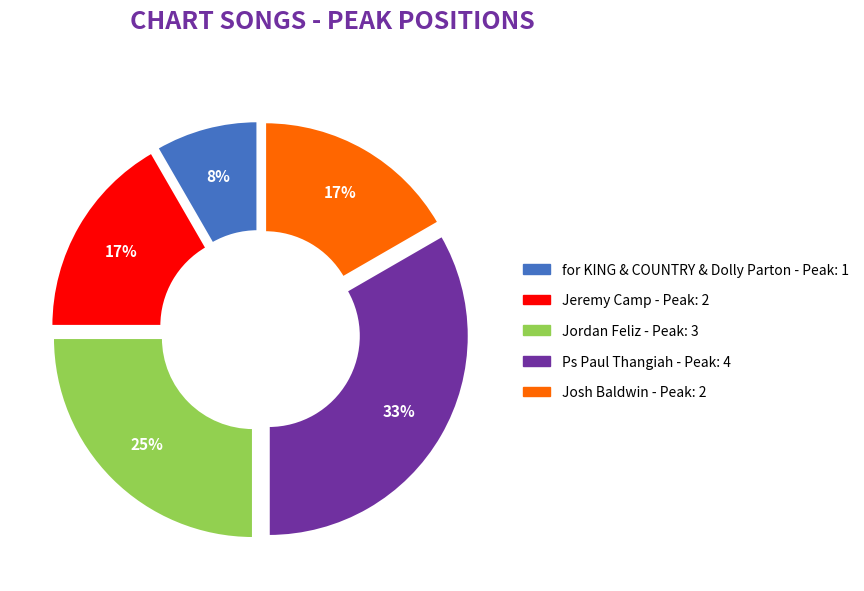

How many segments does this pie chart have?

5